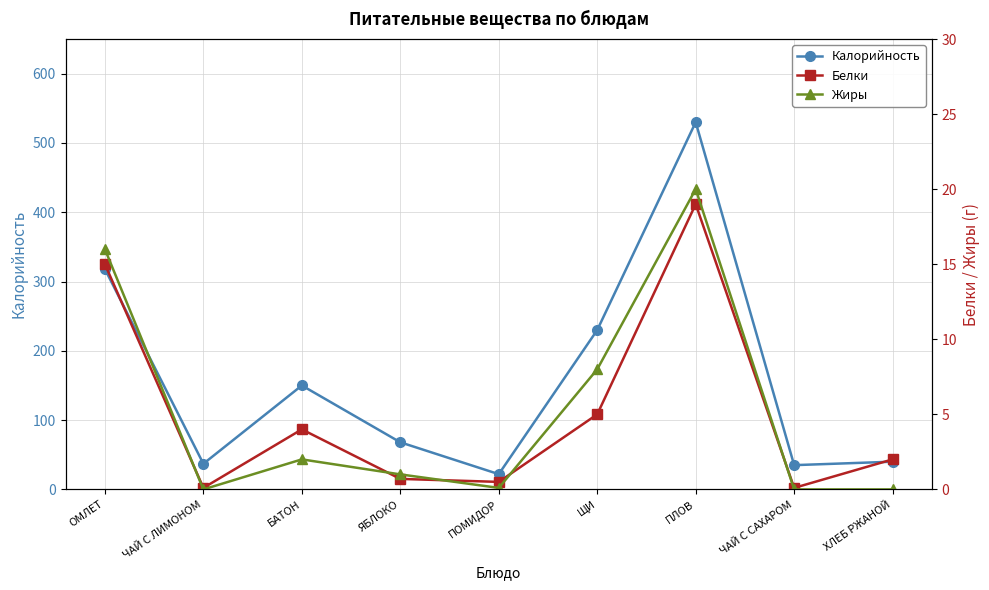

How many lines are shown in the chart?

3